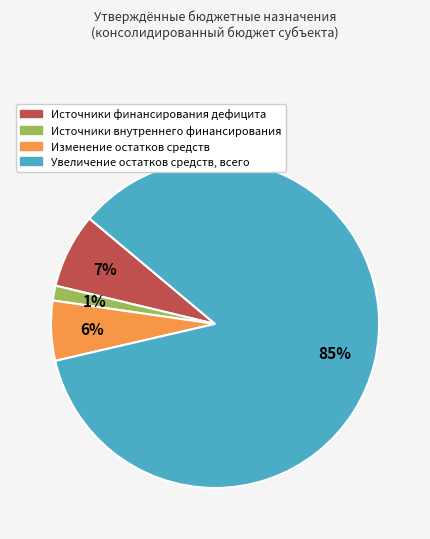

Does any single category account for the majority?

Yes